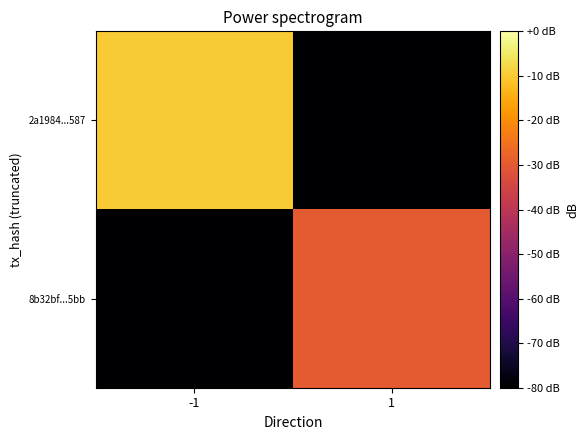

List the series in order of their peak value, highest first.

2a1984...587, 8b32bf...5bb